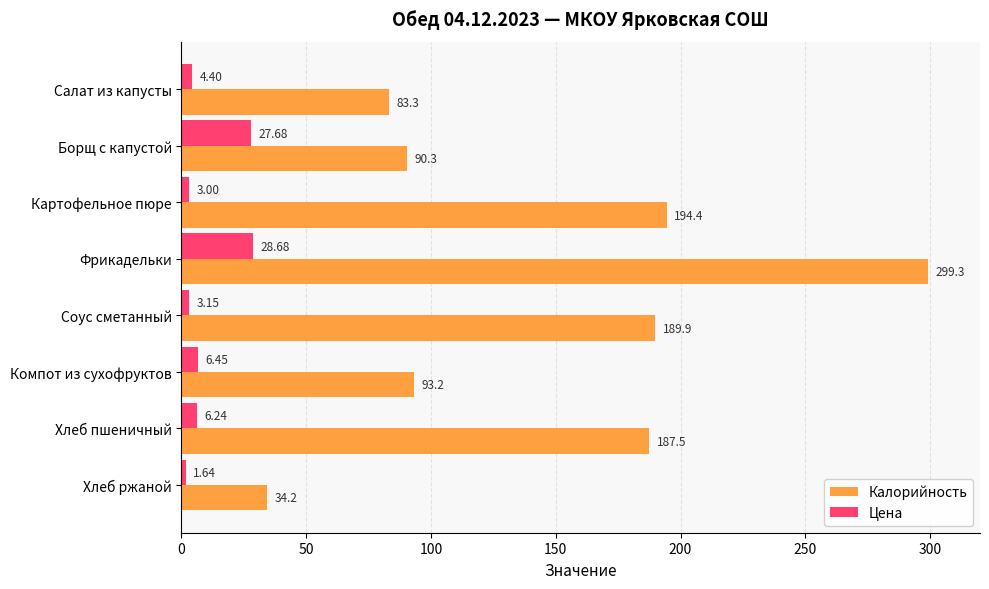

At which category is the sum across all series the highest?

Фрикадельки